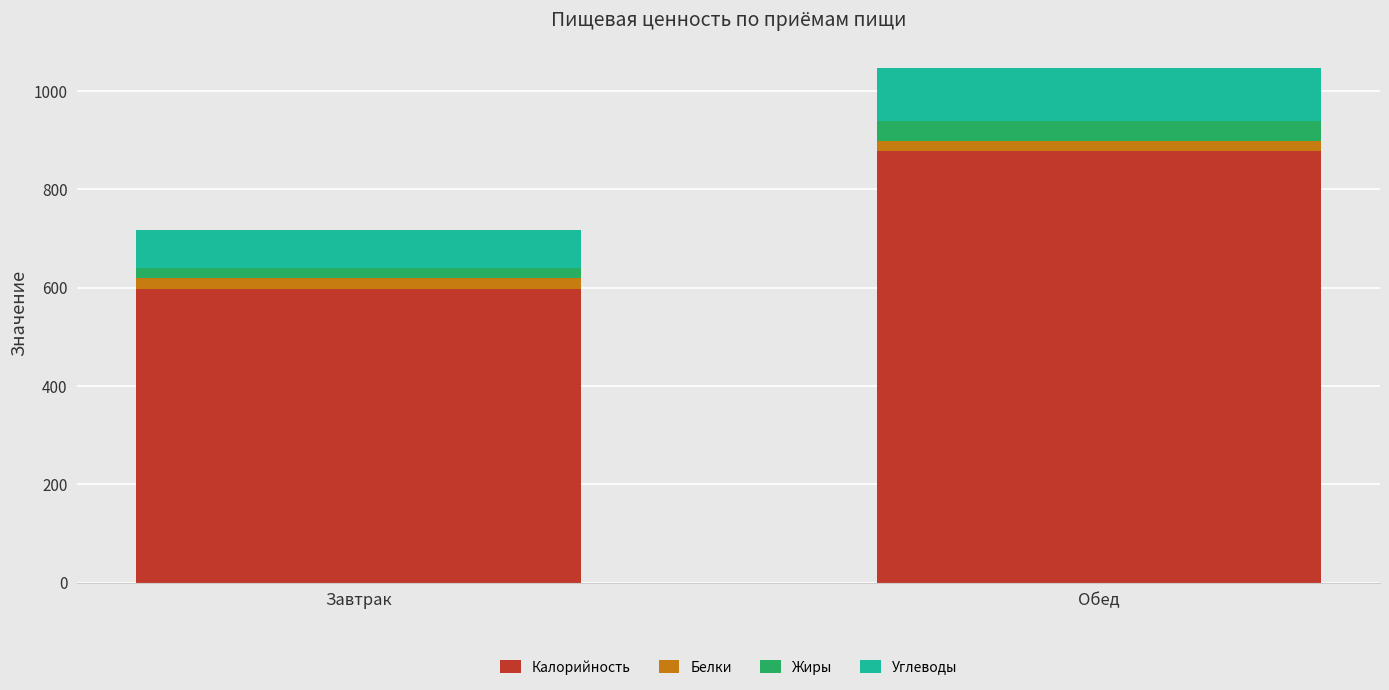

How many bars are there in total?

2